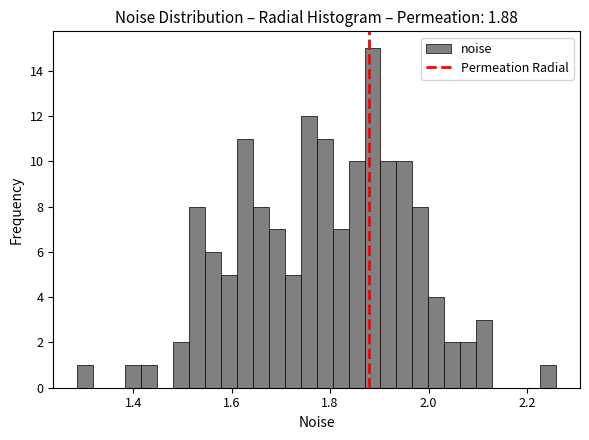

Read against the x-axis, roughly where is the centre of the tallest bar?

1.88